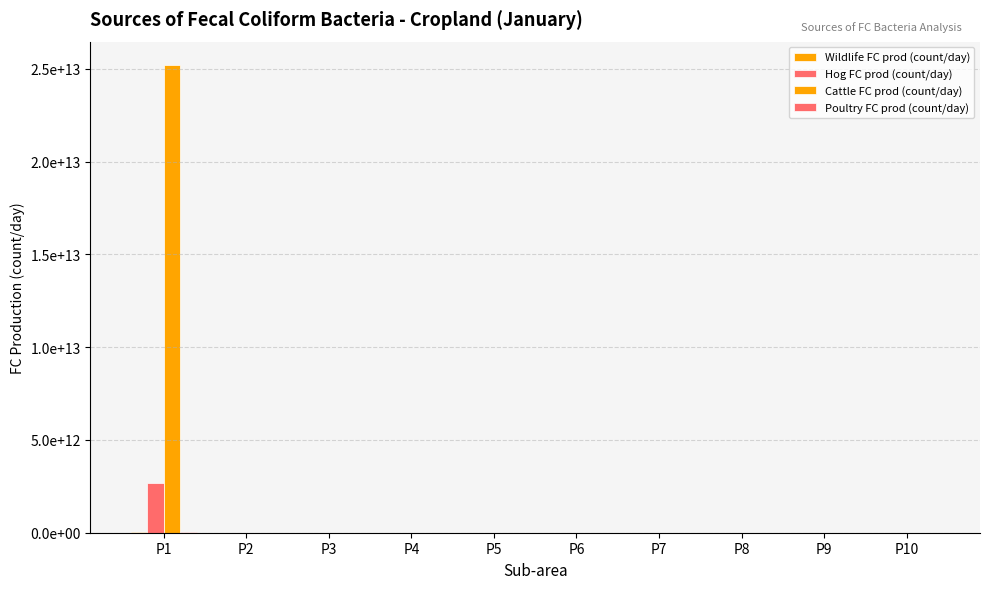

Are the bars grouped side by side (vs. stacked)?

Yes